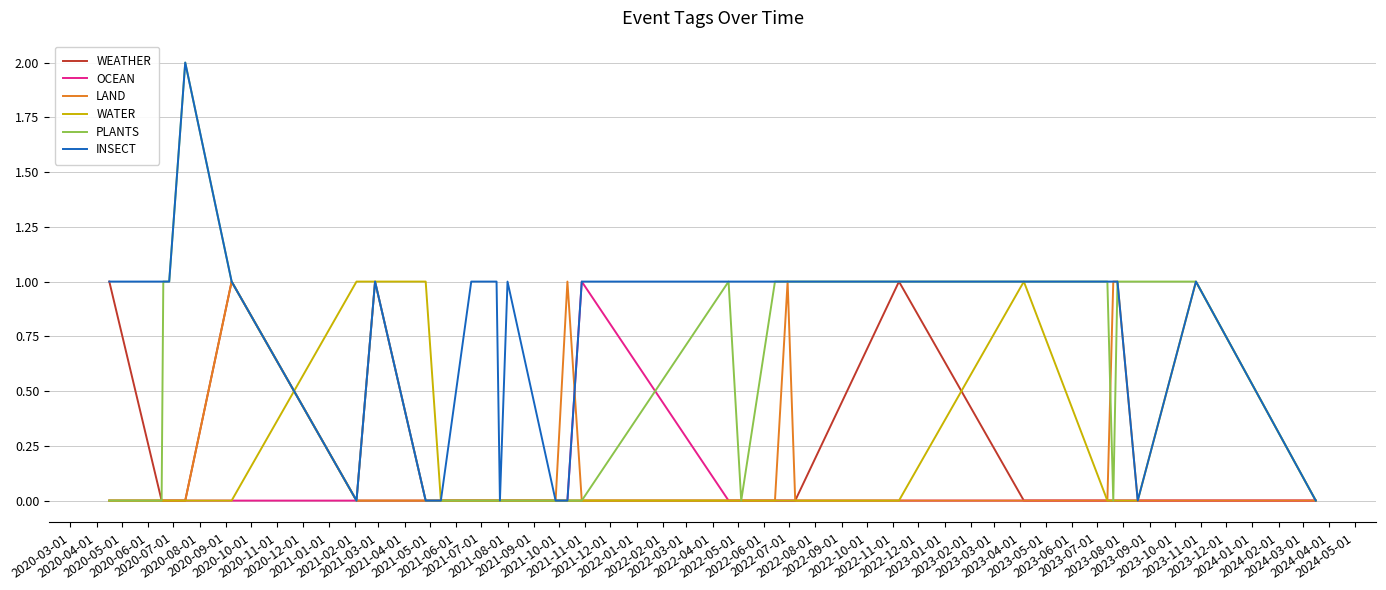

Which series has the largest total across all categories?

INSECT